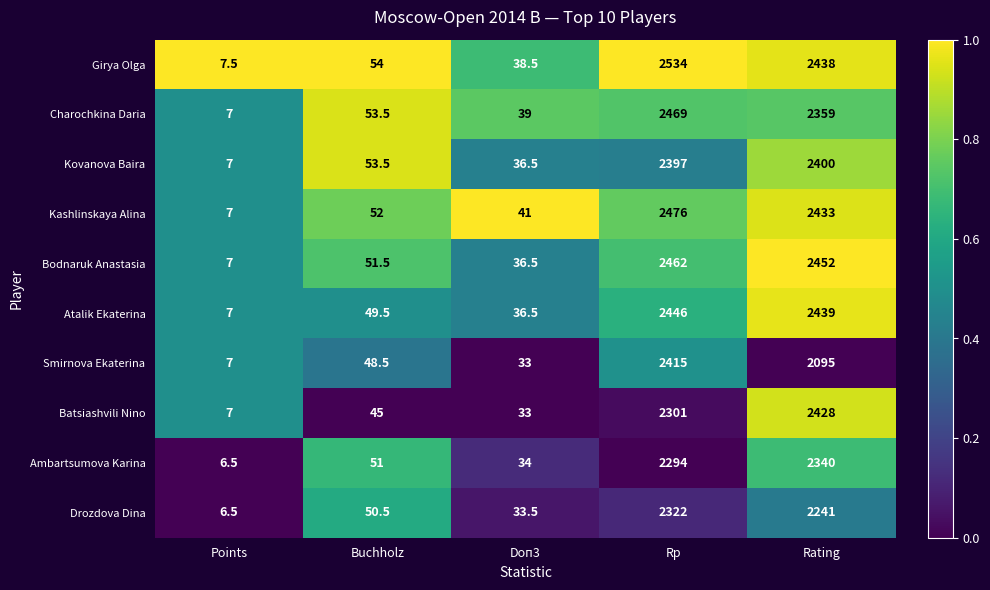

Which series has the largest total across all categories?

Girya Olga